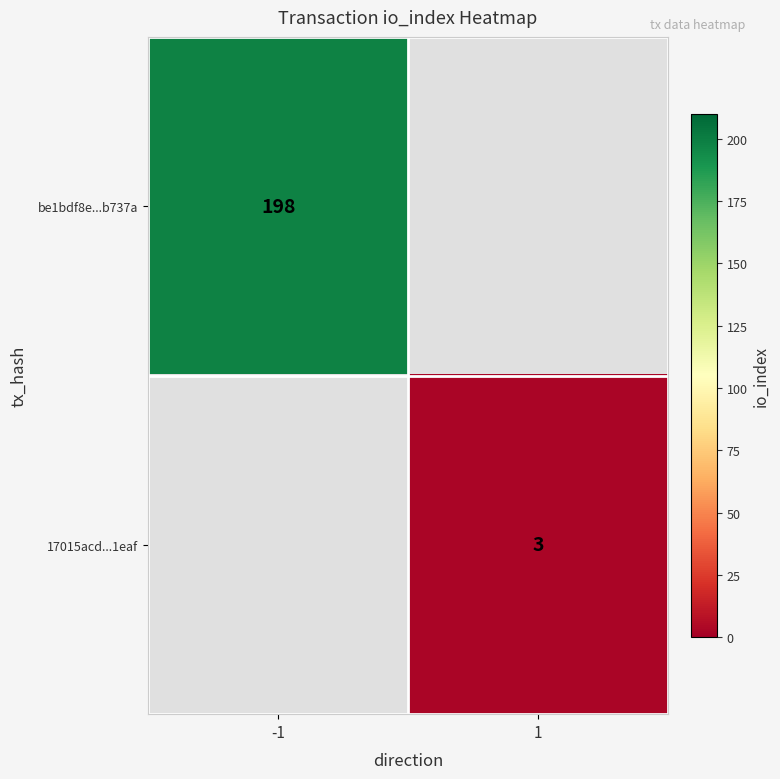

The be1bdf8e...b737a series shows 265 at -1. True or false?

False